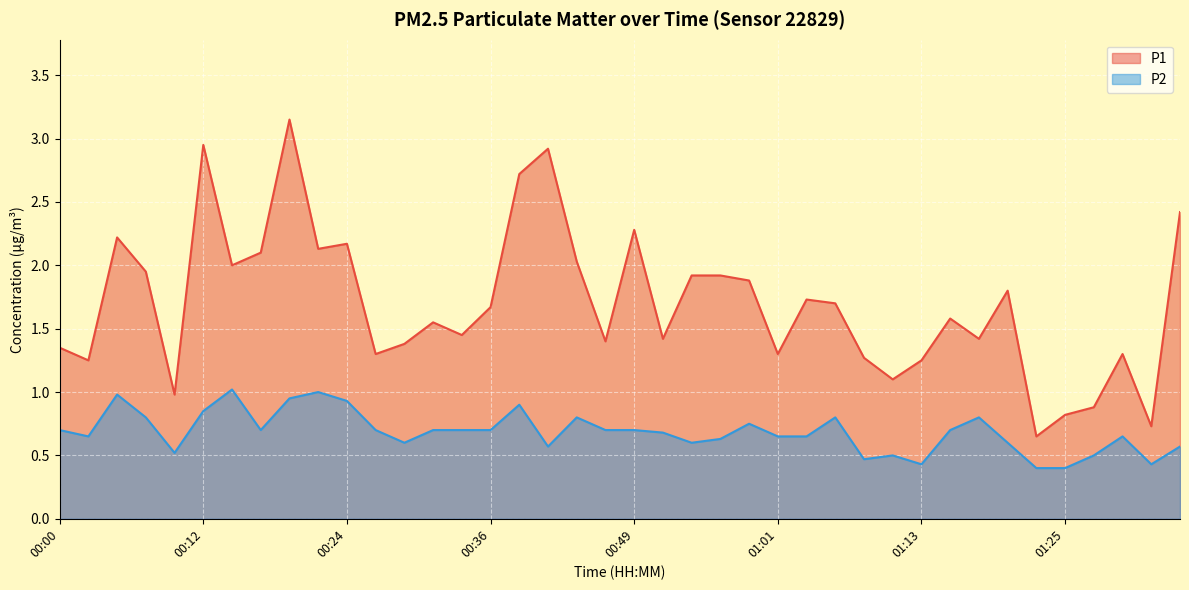

At which label does P2 reach its peak?

00:14